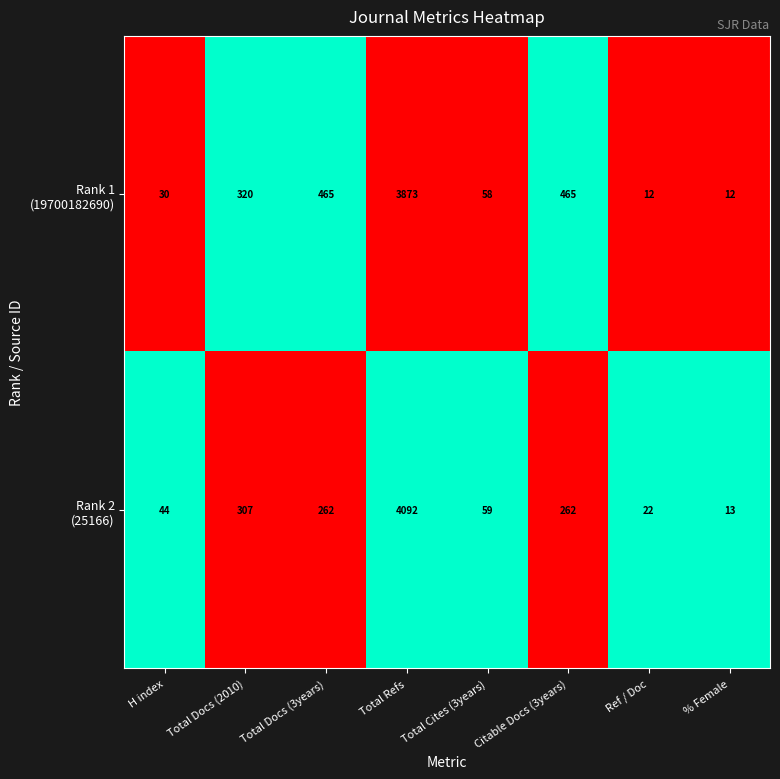

Which label corresponds to the largest value in the chart?

Total Refs